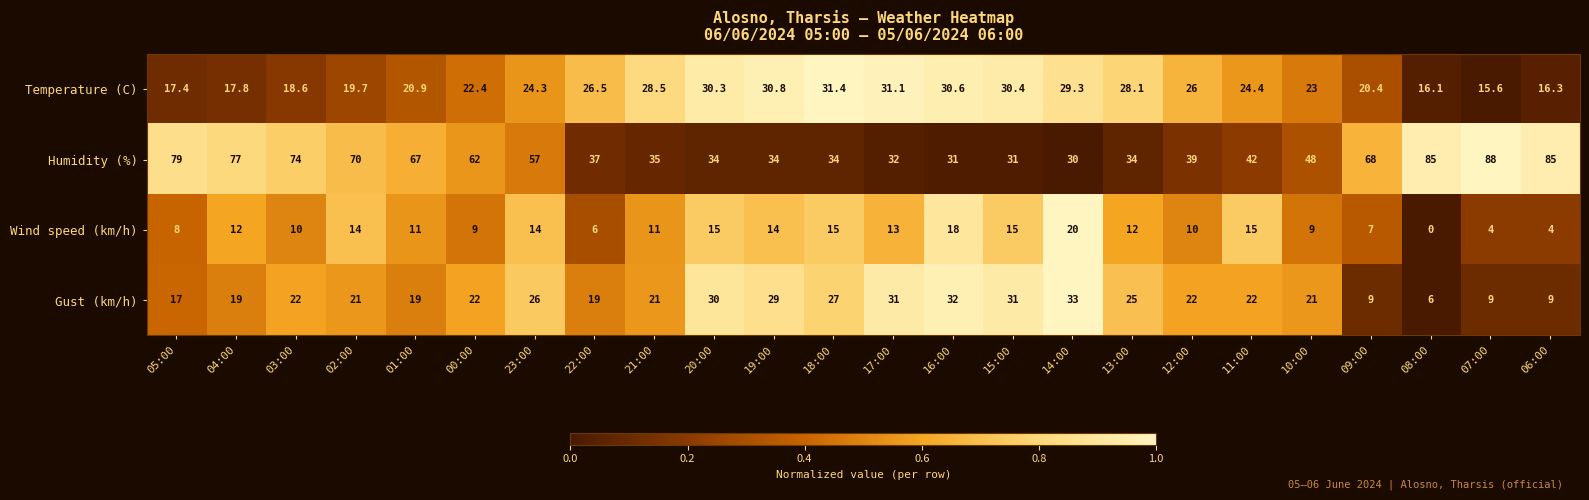

At which category does the chart reach its peak across all series?

07:00